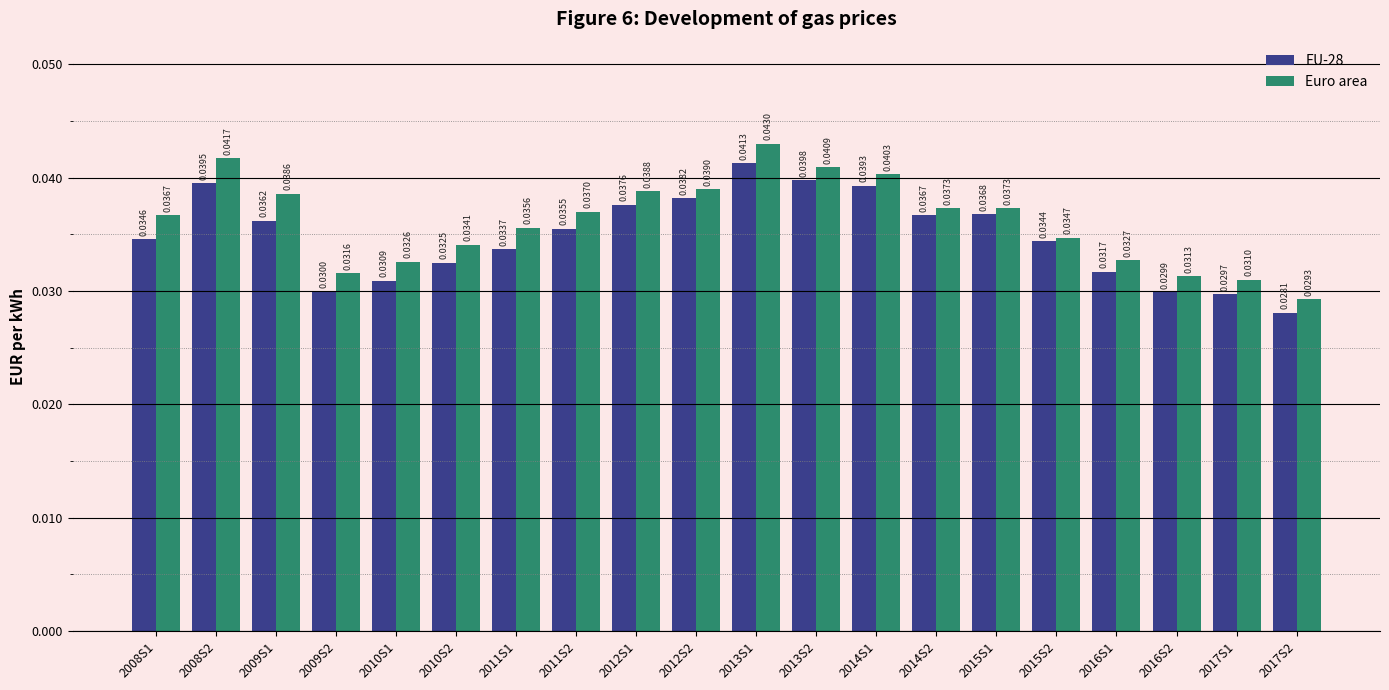

What position from the right is 2014S1?

8